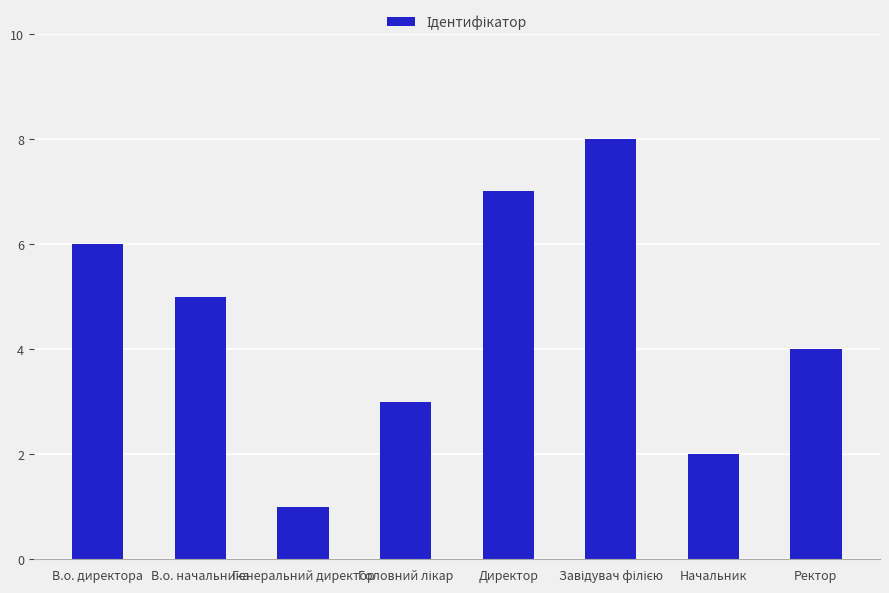

Does the chart contain stacked bars?

No